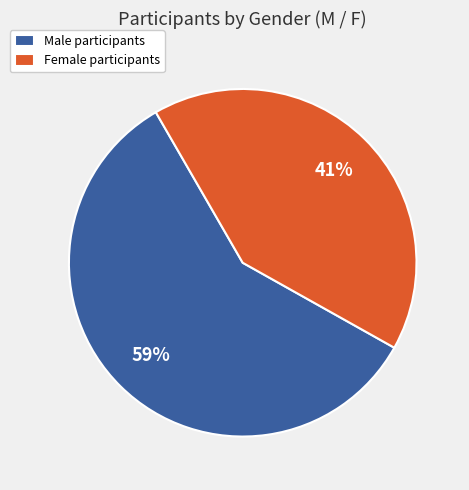

Which category accounts for the majority?

Male participants